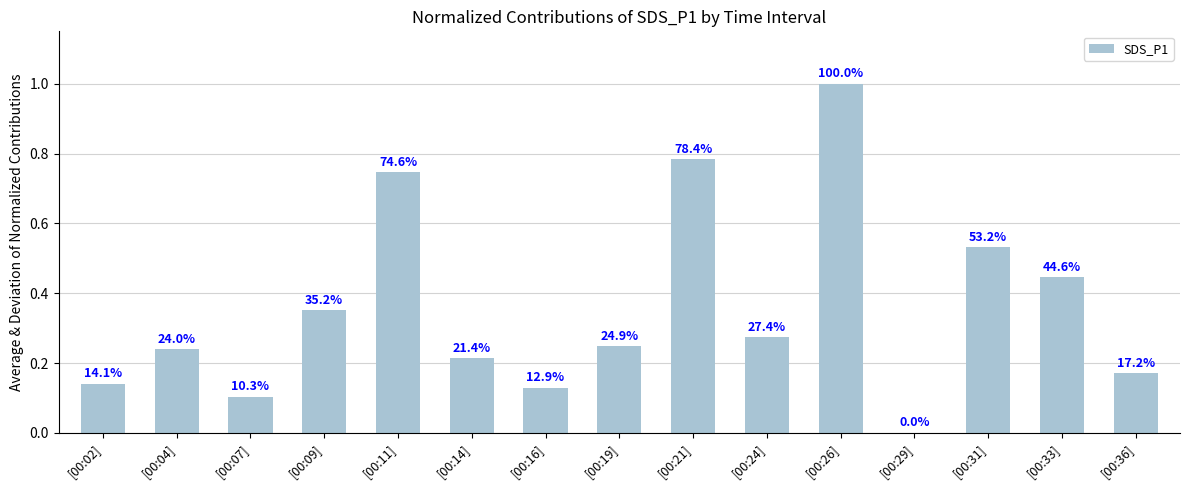

What is the label of the 2nd bar from the right?

[00:33]